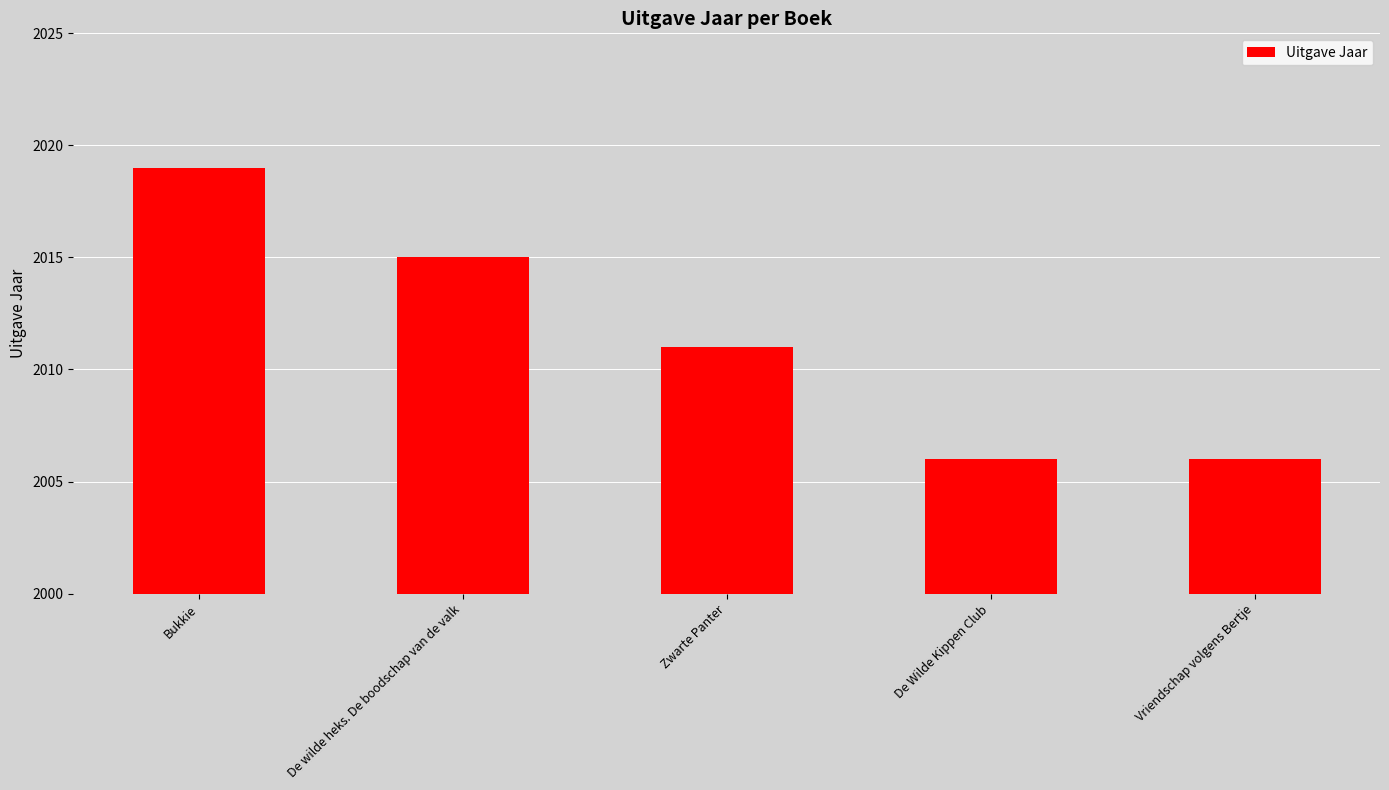

Between De Wilde Kippen Club and Bukkie, which is larger?

Bukkie